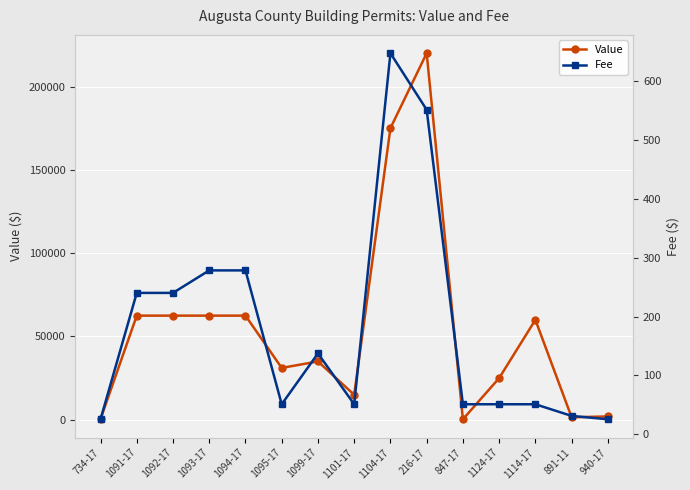

List the labels in order of Fee value, smallest first.

734-17, 940-17, 891-11, 1095-17, 1101-17, 847-17, 1124-17, 1114-17, 1099-17, 1091-17, 1092-17, 1093-17, 1094-17, 216-17, 1104-17